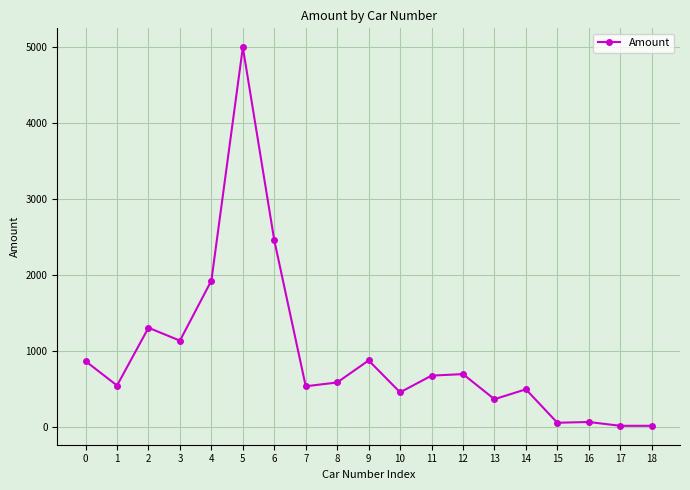

What is the smallest value displayed?

20